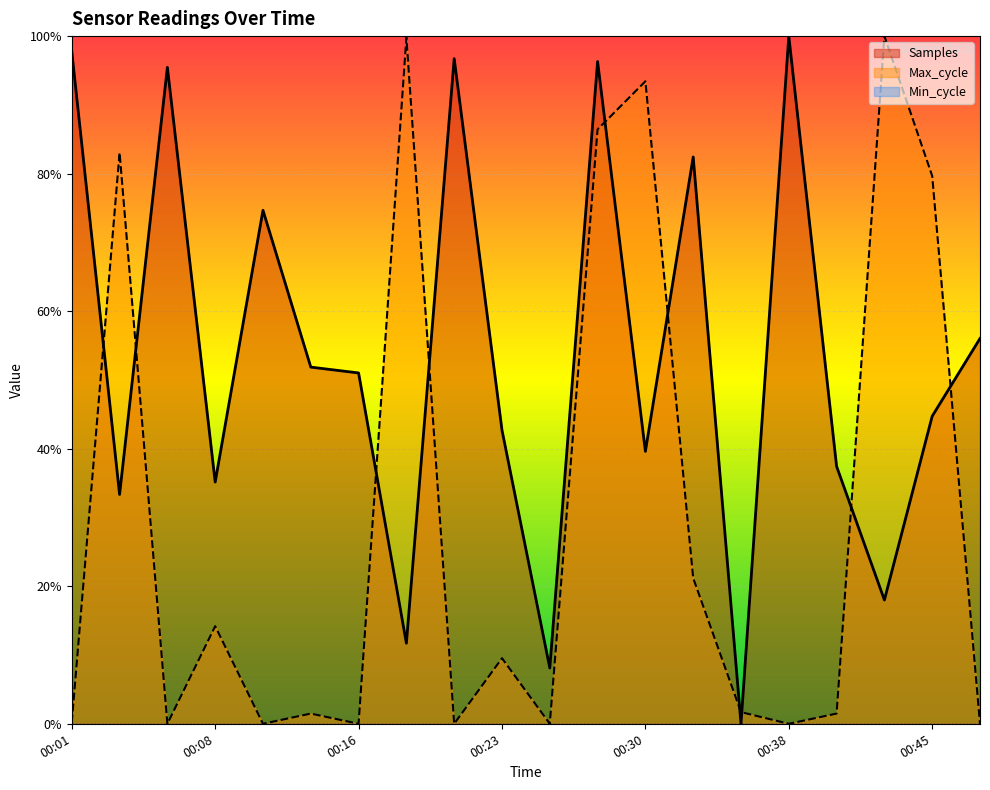

Which series has the largest total across all categories?

Samples